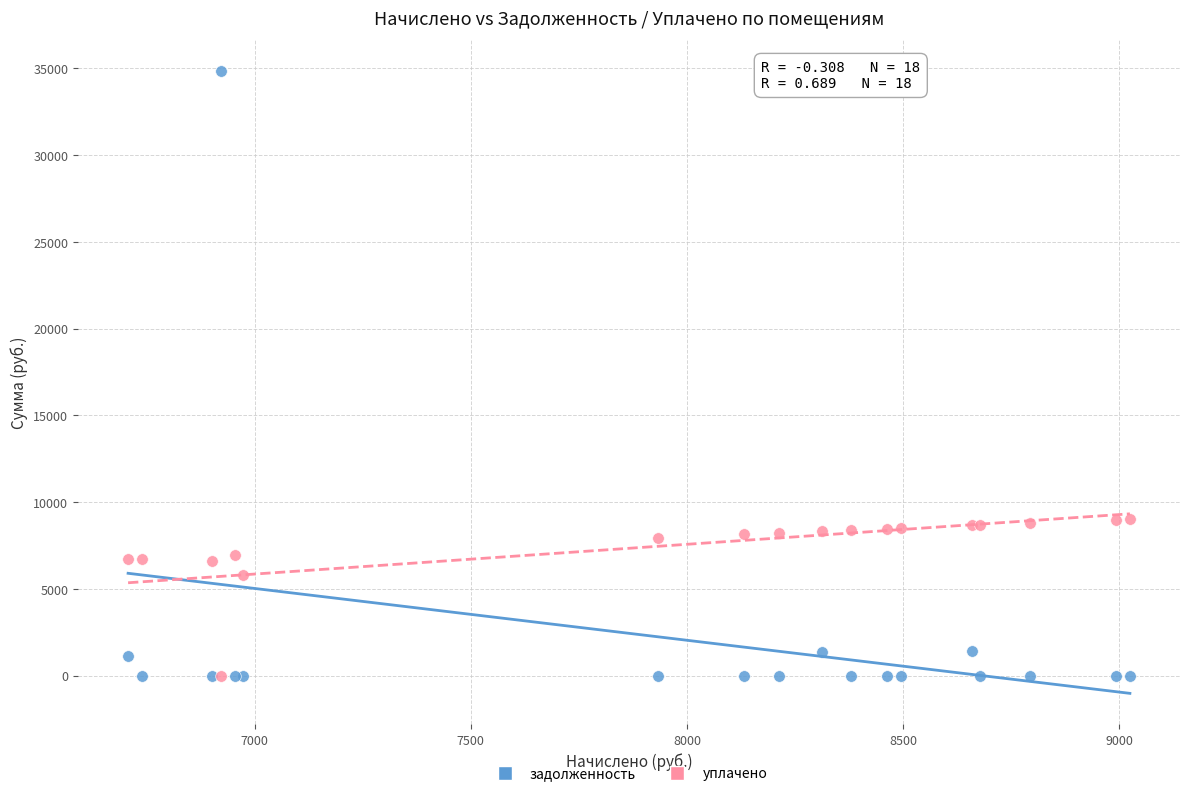

In the уплачено series, what Y value is closest to 4512?

5809.9